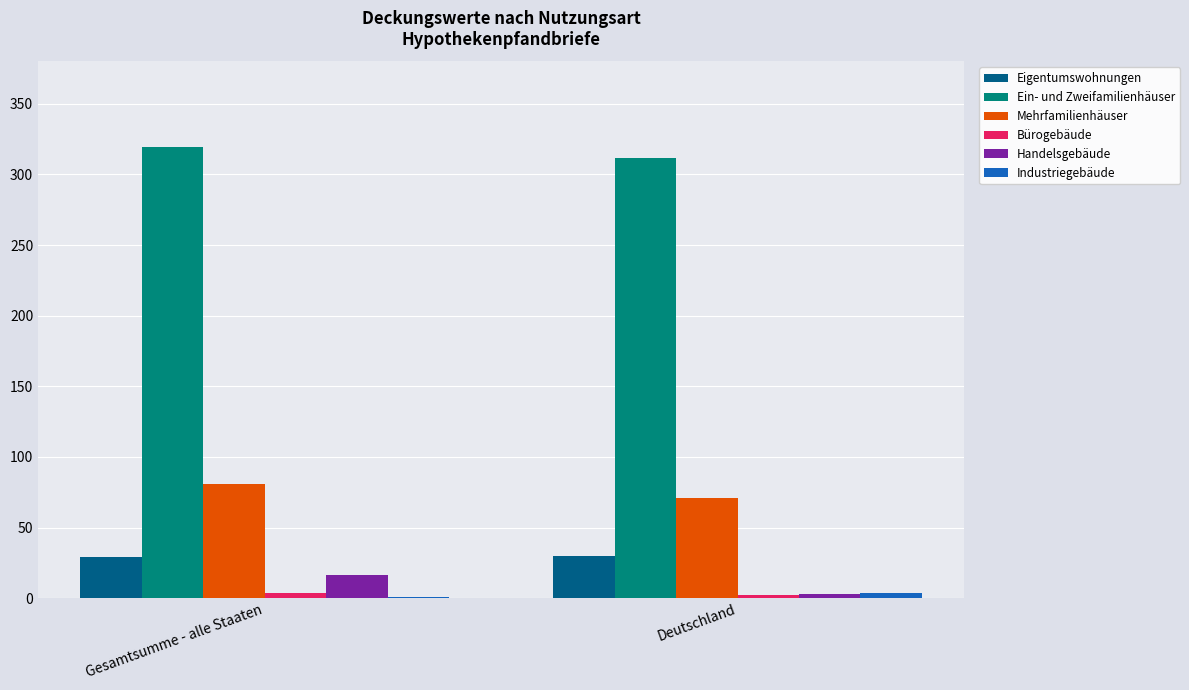

Does the chart contain stacked bars?

No